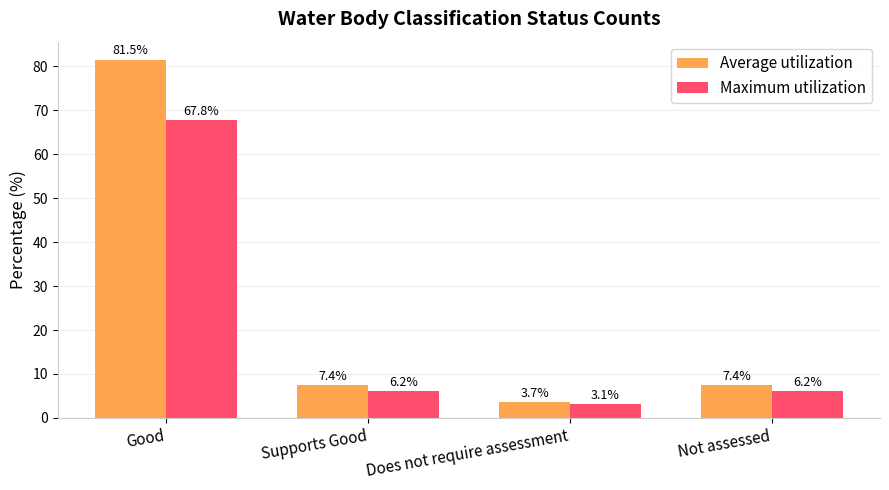

The value of Average utilization at Good is 81.5. True or false?

True